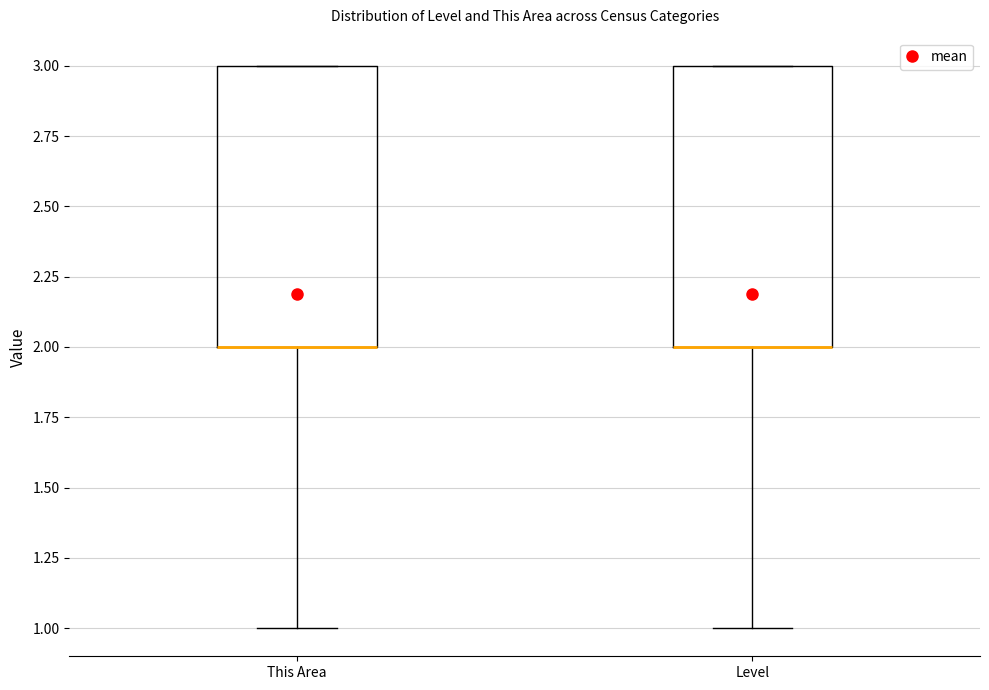

Reading left to right, transcribe this box plot: for each box, give where its median line is, the range the box spans, and where its two whiskers end, as read against the y-axis. The values are not printed on the chart, so give them approximately, as read against the axis.

This Area: median 2 (drawn on the box's lower edge), box 2 to 3, whiskers 1 to 3
Level: median 2 (drawn on the box's lower edge), box 2 to 3, whiskers 1 to 3